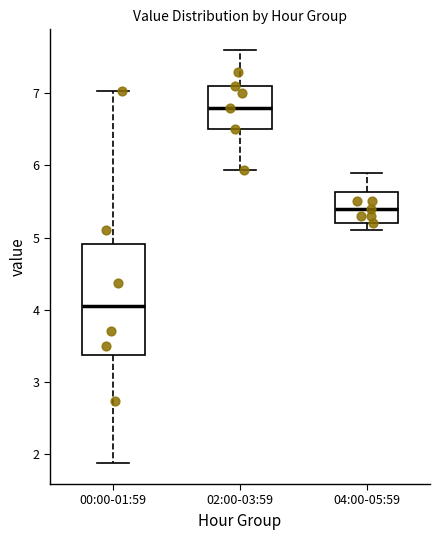

Reading left to right, read every box against the y-axis: the position of its median line, the range the box covers, and the ends of its whiskers. The values are not printed on the chart, so give them approximately, as read against the axis.

00:00-01:59: median 4.1, box 3.4 to 4.9, whiskers 1.9 to 7.0
02:00-03:59: median 6.8, box 6.5 to 7.1, whiskers 5.9 to 7.6
04:00-05:59: median 5.4, box 5.2 to 5.6, whiskers 5.1 to 5.9